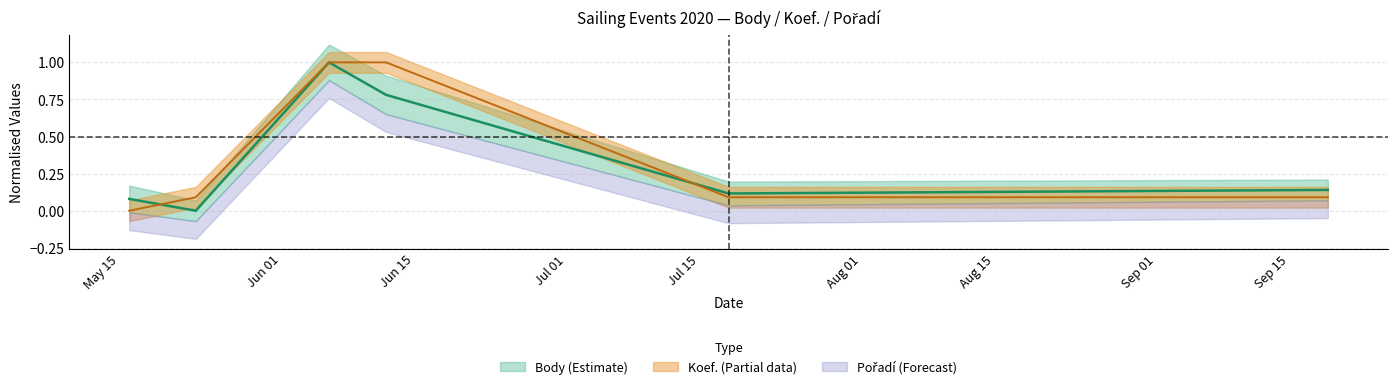

Read the Koef. value at 2020-06-12.

1.0